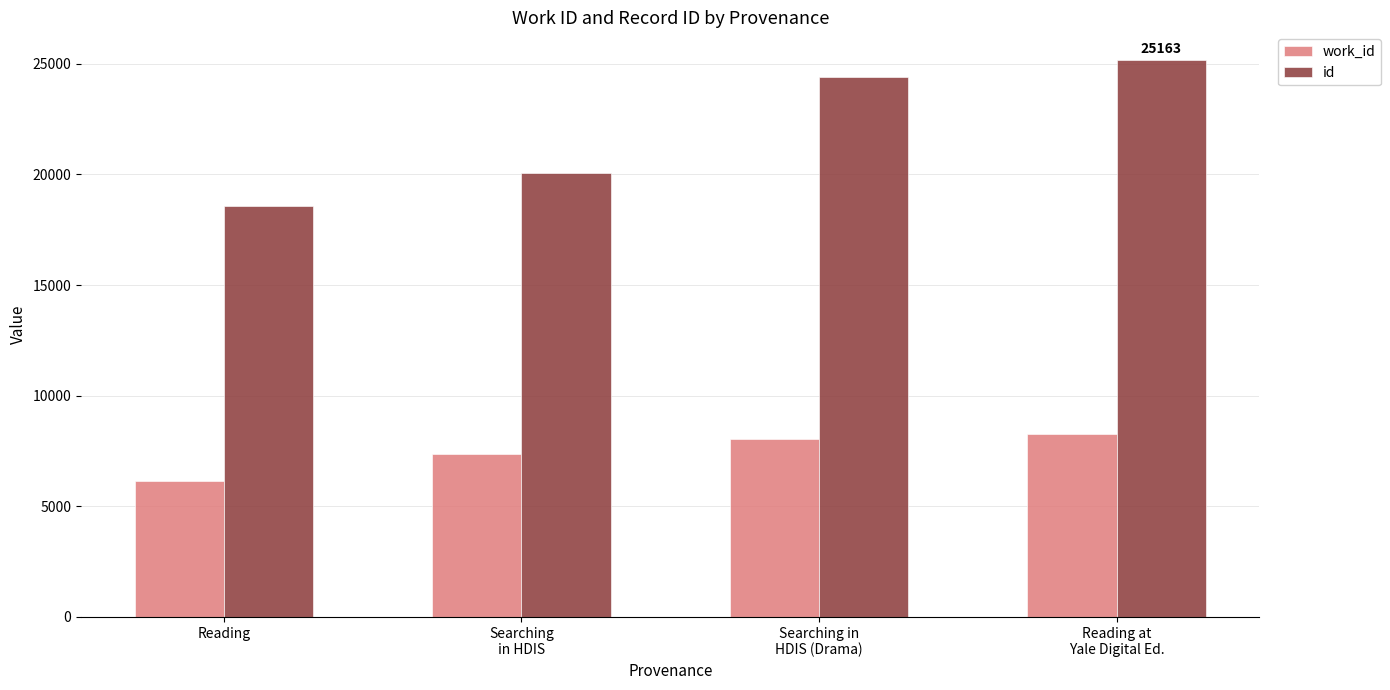

What is the minimum value shown in the chart?

6129